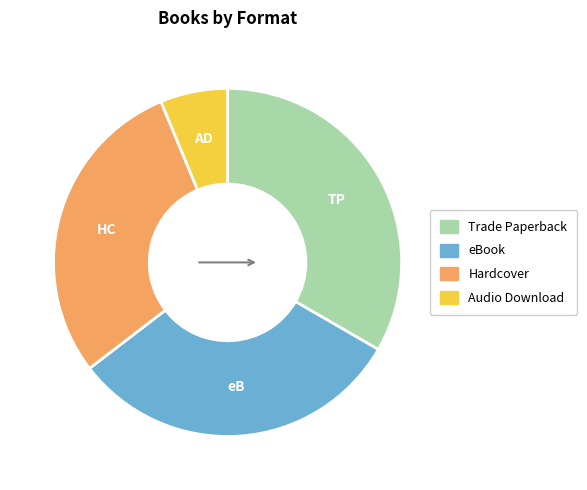

Is the sum of Hardcover and eBook greater than half?

Yes